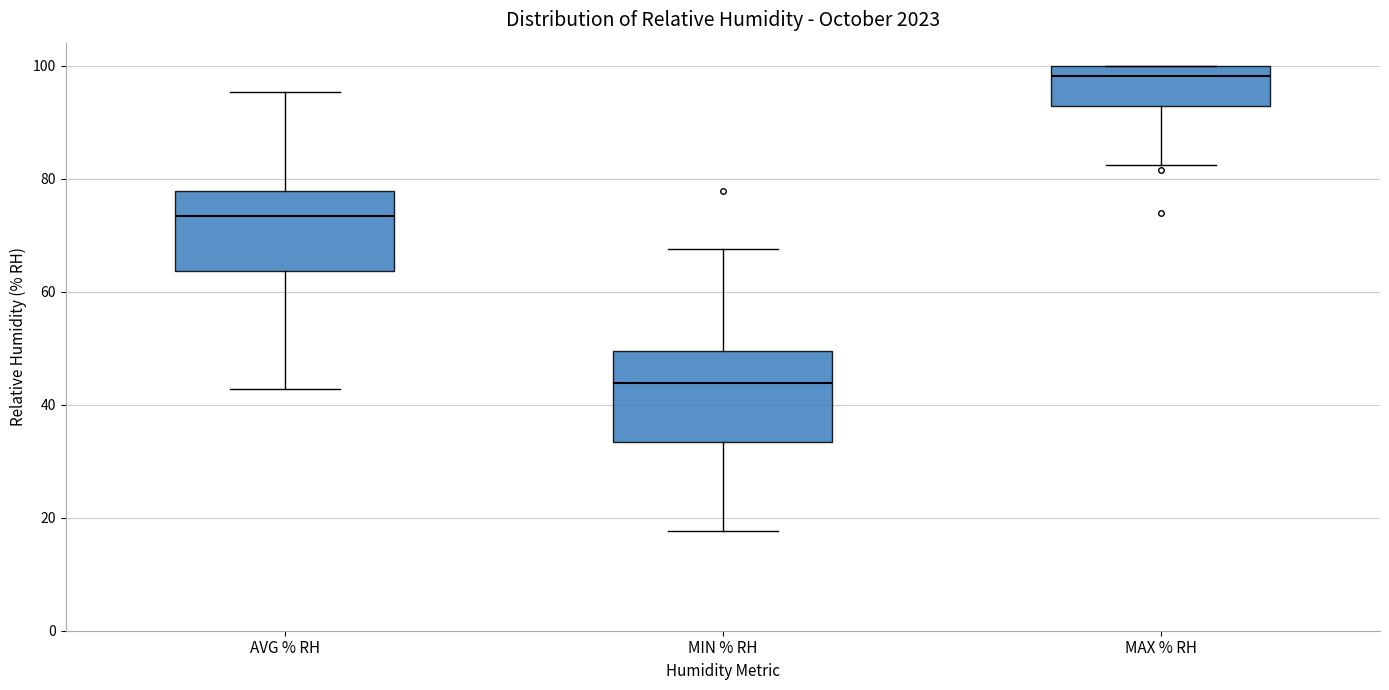

Which box has the highest median line?

MAX % RH